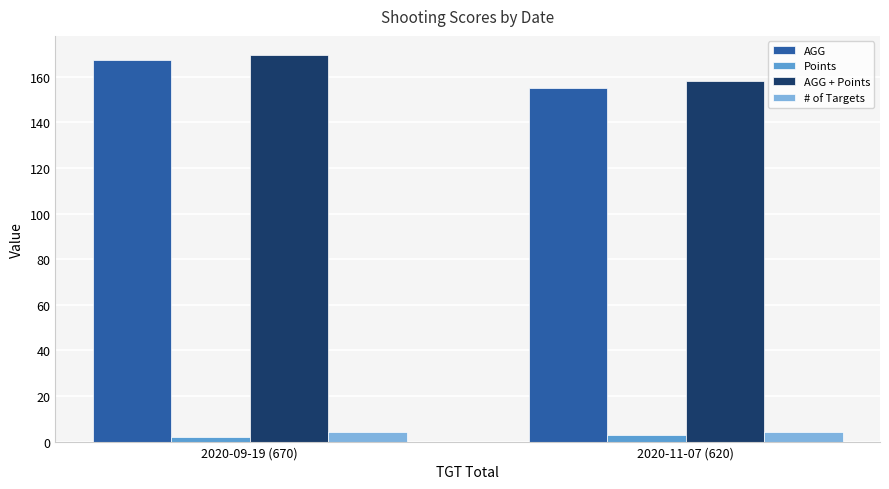

What is the highest value of the # of Targets series?

4.0